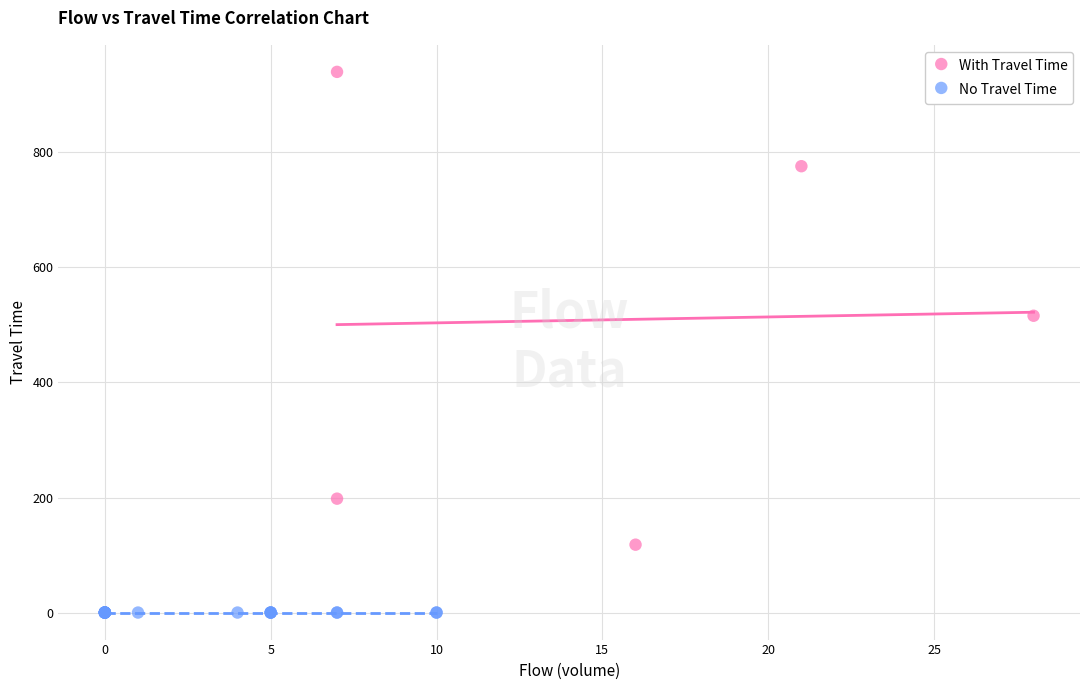

Which series reaches the minimum Y coordinate?

No Travel Time